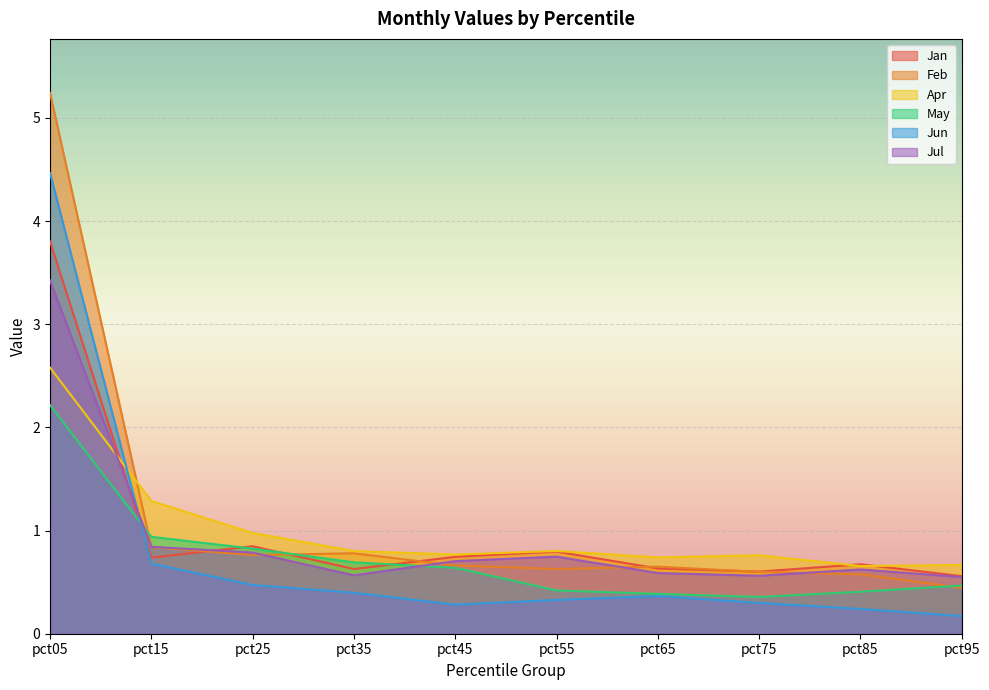

Where is the first local minimum for May?

pct75